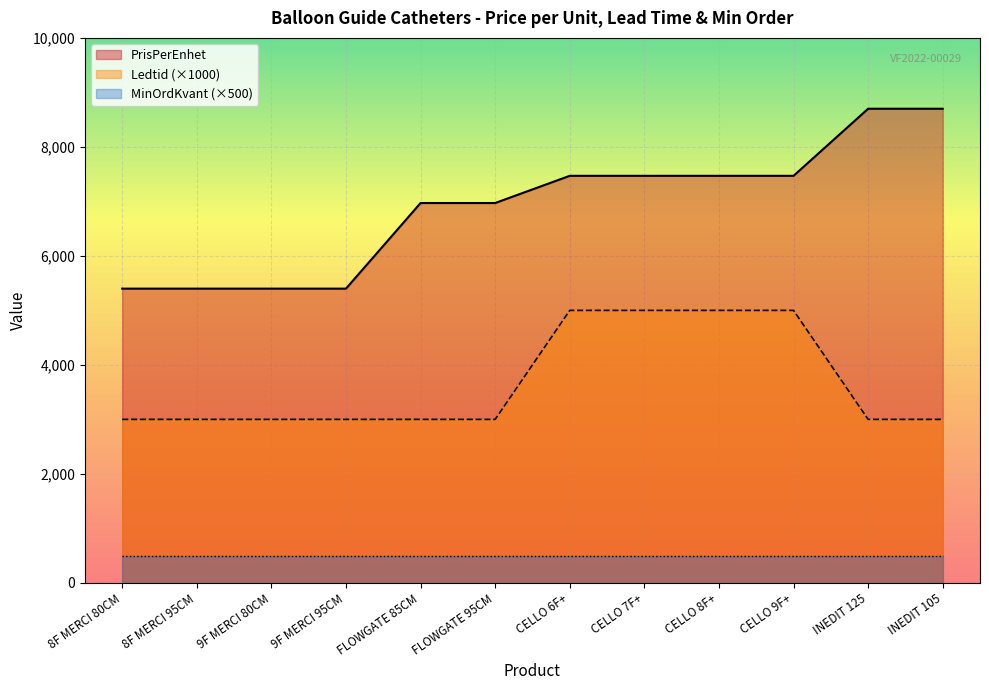

What are all the series names shown in the legend?

PrisPerEnhet, Ledtid (×1000), MinOrdKvant (×500)